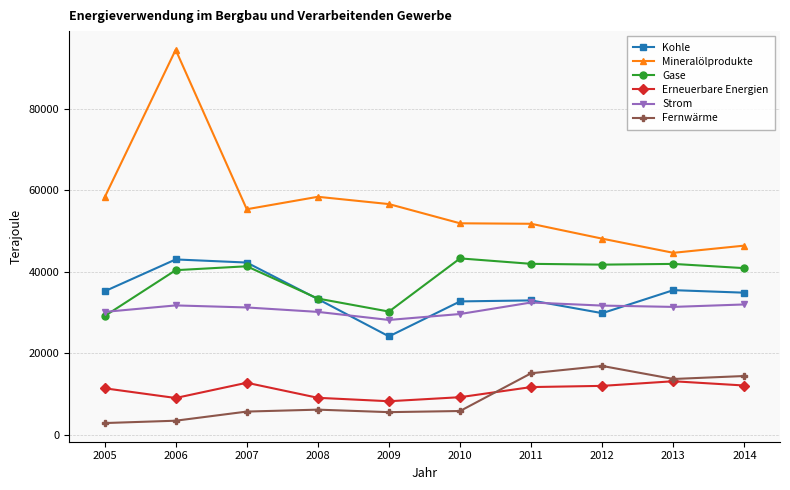

Which series has the largest total across all categories?

Mineralölprodukte